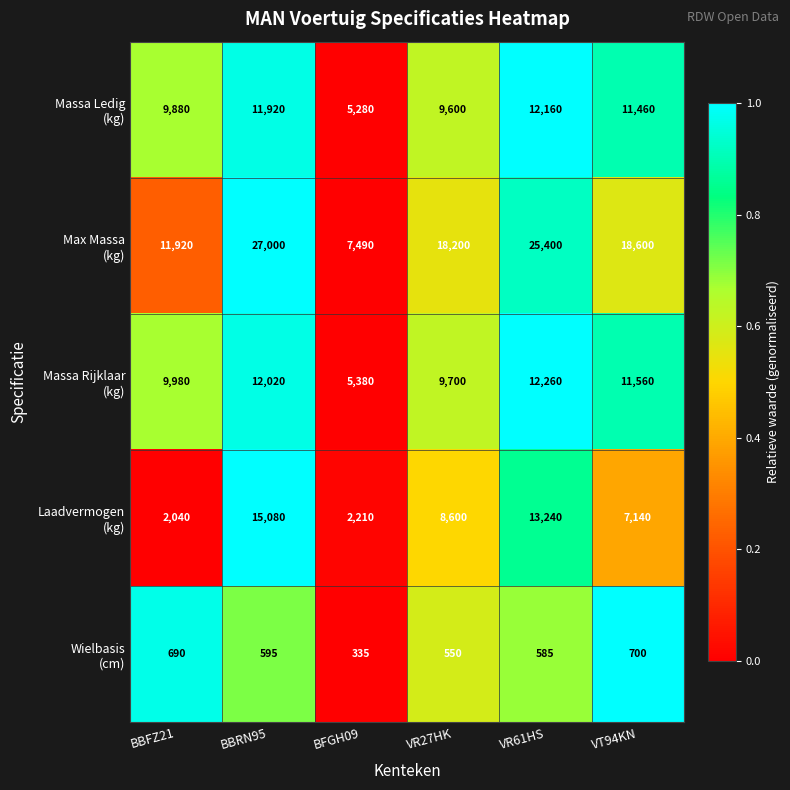

What is the smallest value displayed?

335